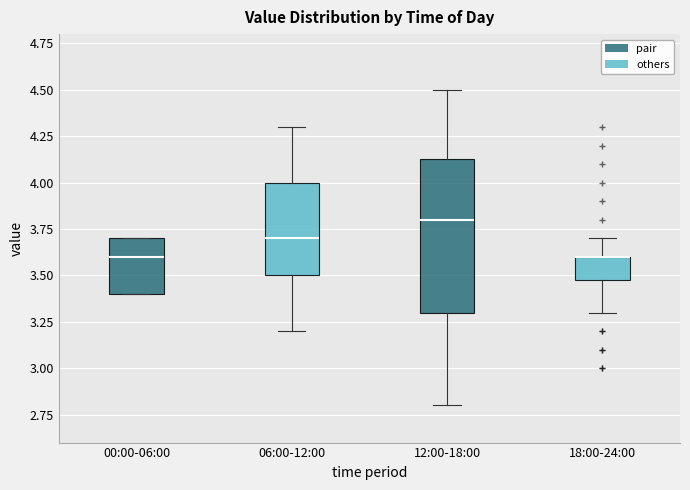

Where does the median line of the box for 06:00-12:00 sit on the y-axis? The values are not printed on the chart, so give them approximately, as read against the axis.

3.70